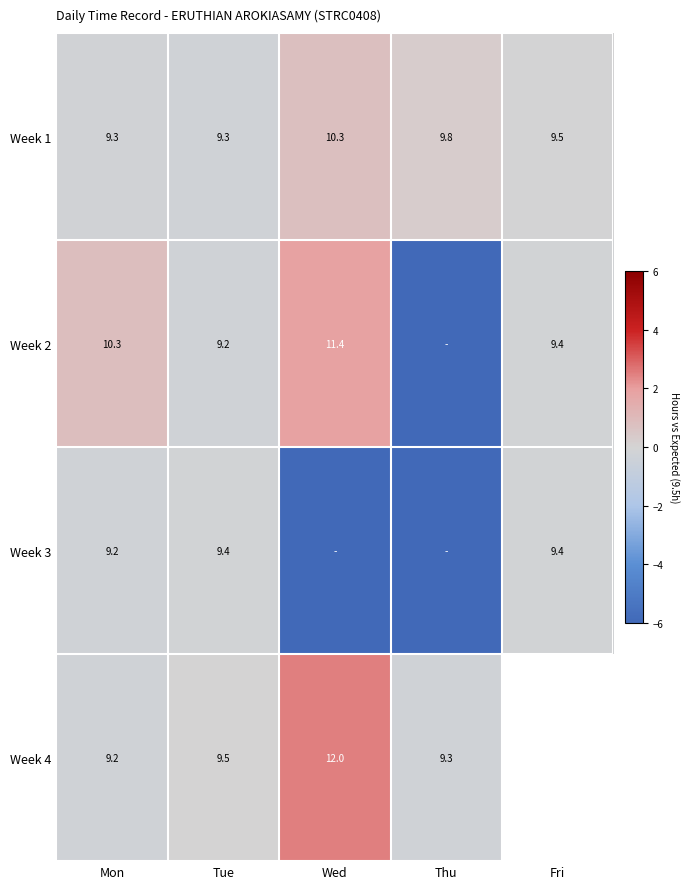

Which series has the largest total across all categories?

Week 1